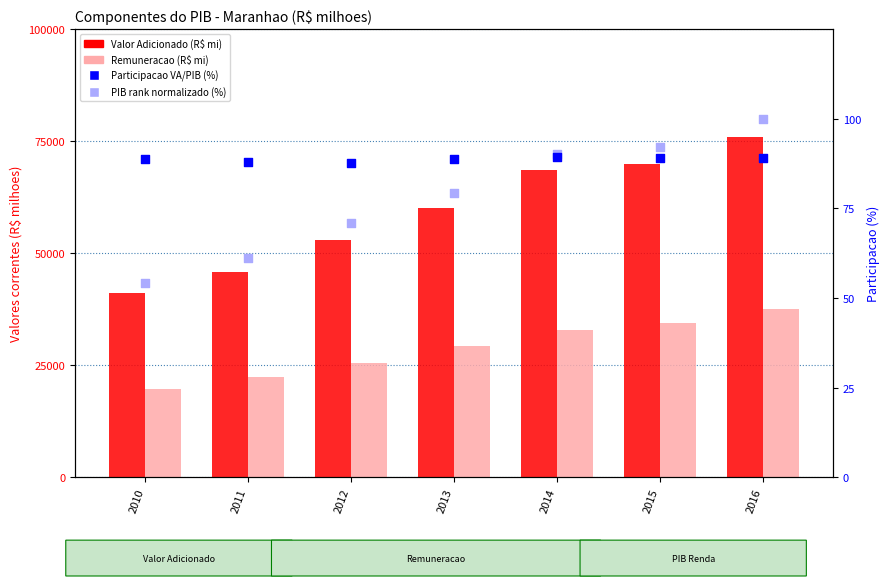

At how many categories does at least one series exceed 12063?

7